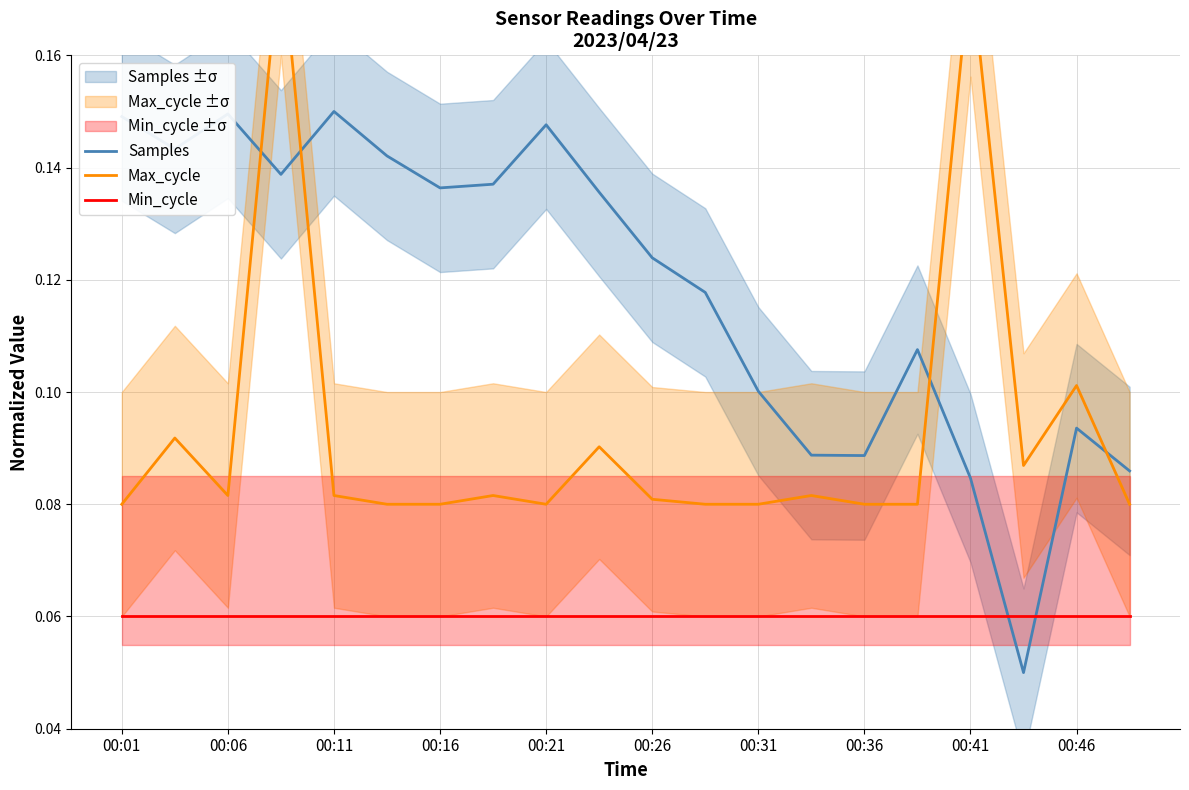

How many intersections are there between Samples and Min_cycle?

2